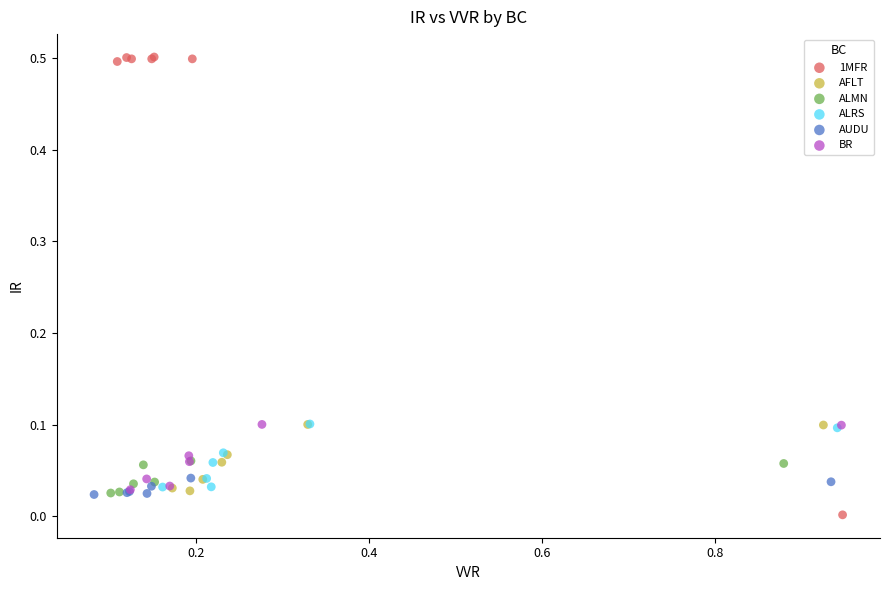

Which series reaches the minimum Y coordinate?

1MFR